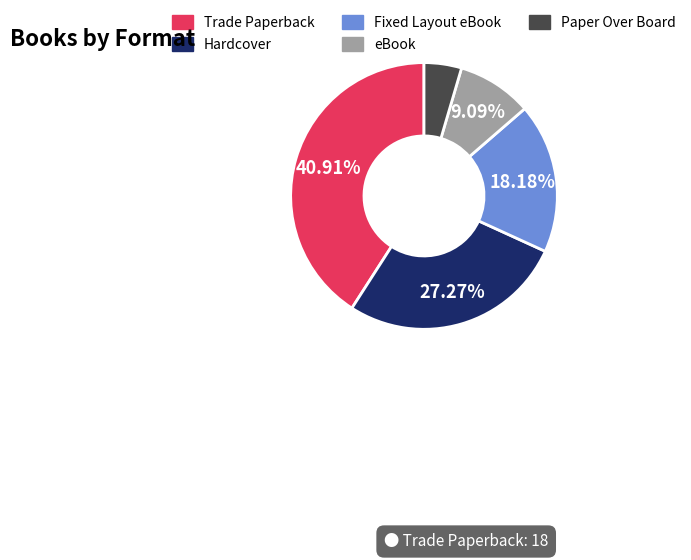

Rank the categories by value from highest to lowest.

Trade Paperback, Hardcover, Fixed Layout eBook, eBook, Paper Over Board